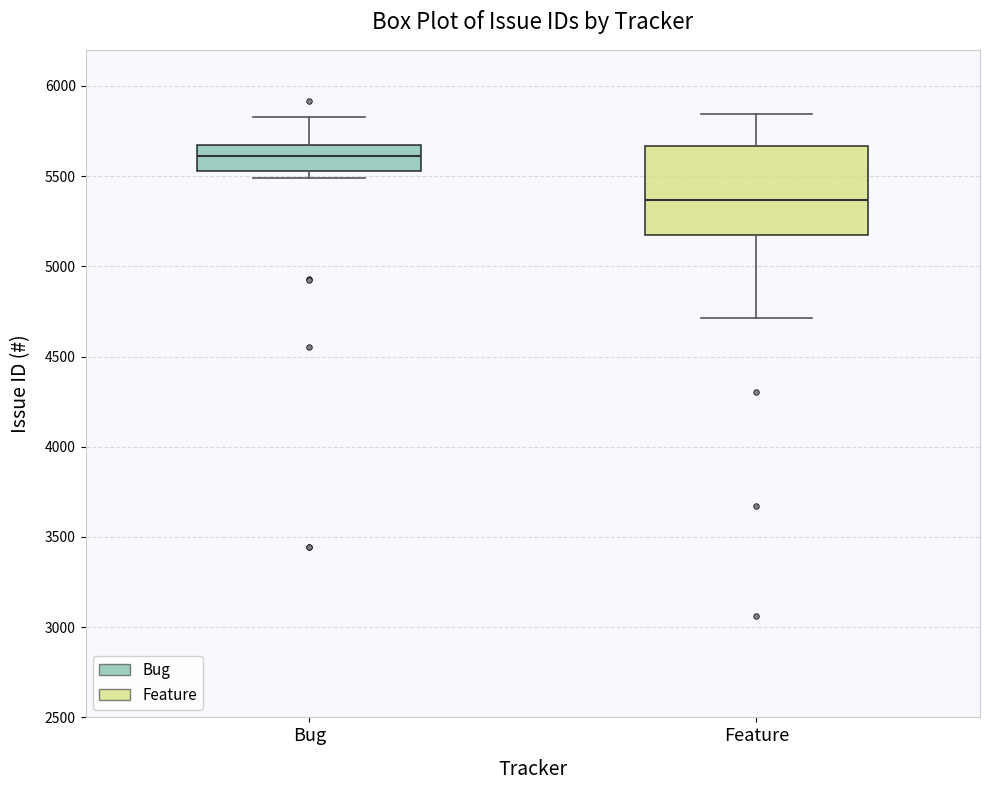

Reading left to right, transcribe this box plot: for each box, give where its median line is, the range the box spans, and where its two whiskers end, as read against the y-axis. The values are not printed on the chart, so give them approximately, as read against the axis.

Bug: median 5600, box 5550 to 5650, whiskers 5500 to 5850
Feature: median 5350, box 5200 to 5650, whiskers 4700 to 5850